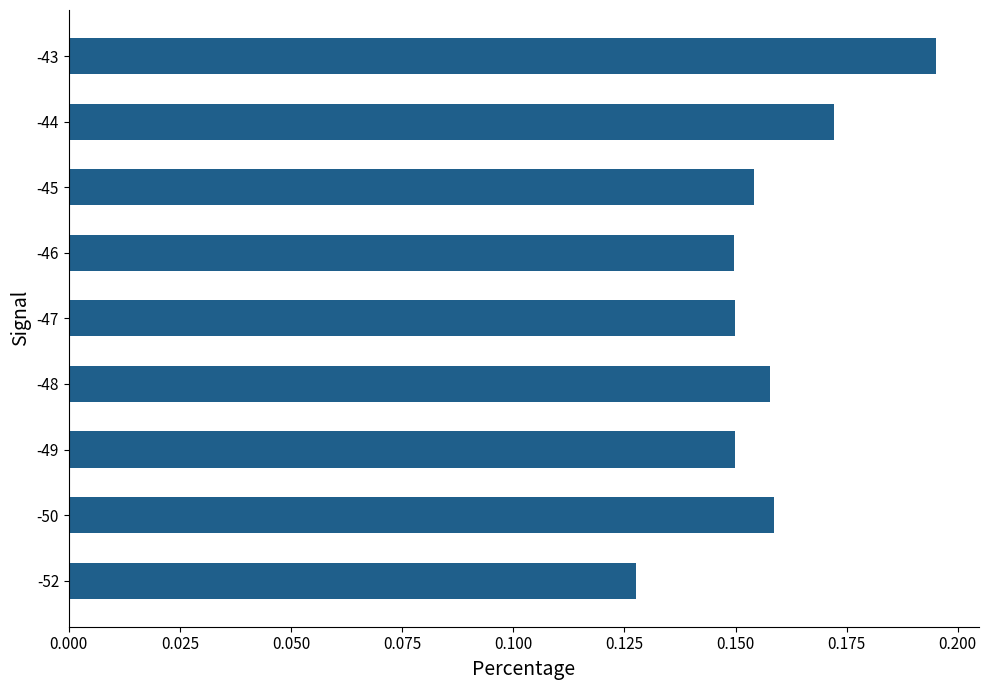

What is the sum of the values at -44 and -45?

0.3